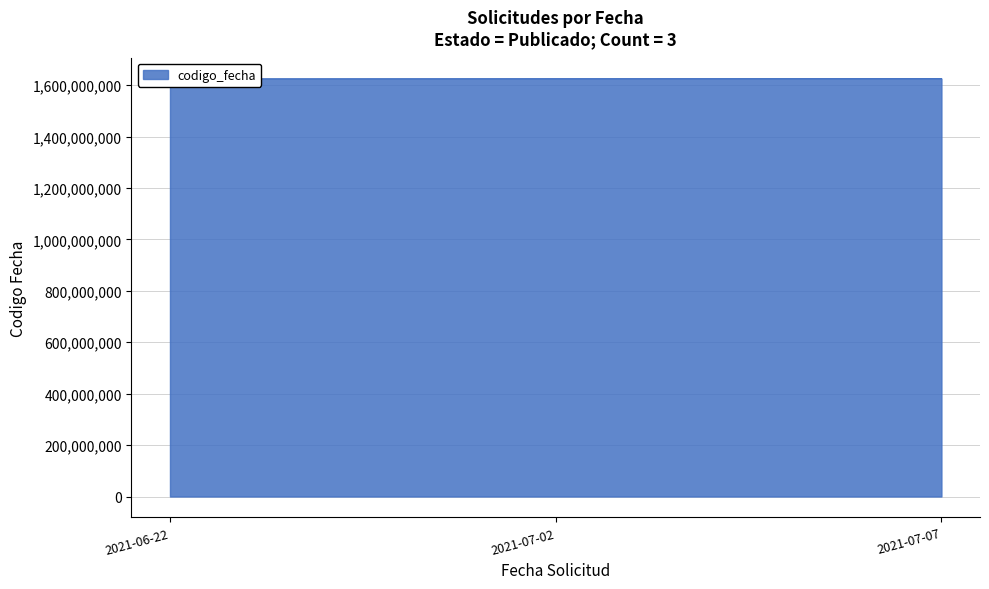

Rank the categories by value from lowest to highest.

2021-06-22, 2021-07-02, 2021-07-07